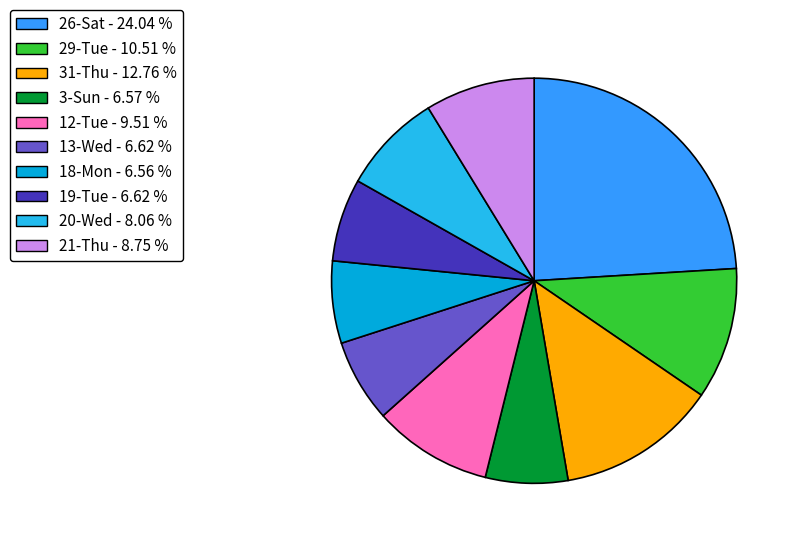

Is the sum of 21-Thu and 29-Tue greater than half?

No